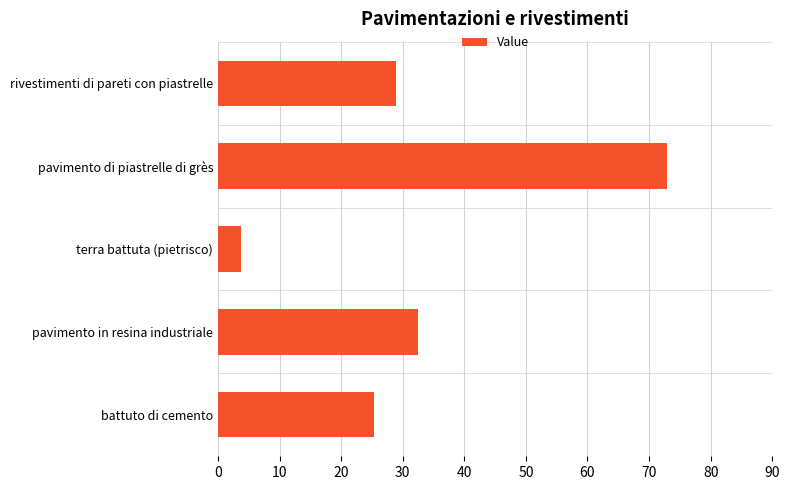

What is the ratio of the value at battuto di cemento to the value at pavimento di piastrelle di grès?

0.3